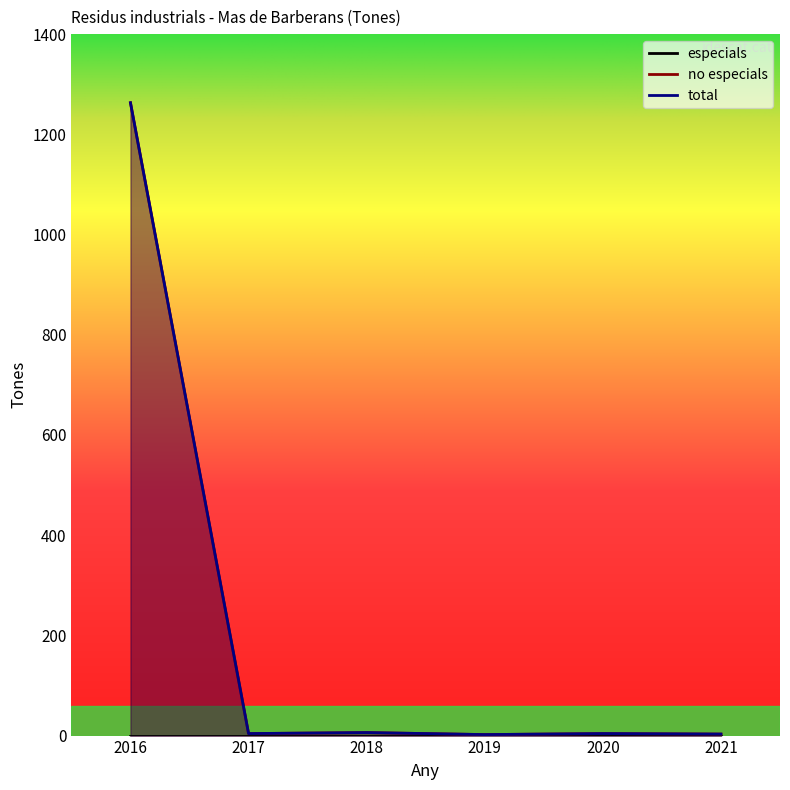

Is the value of total at 2021 greater than the value of no especials at 2018?

No